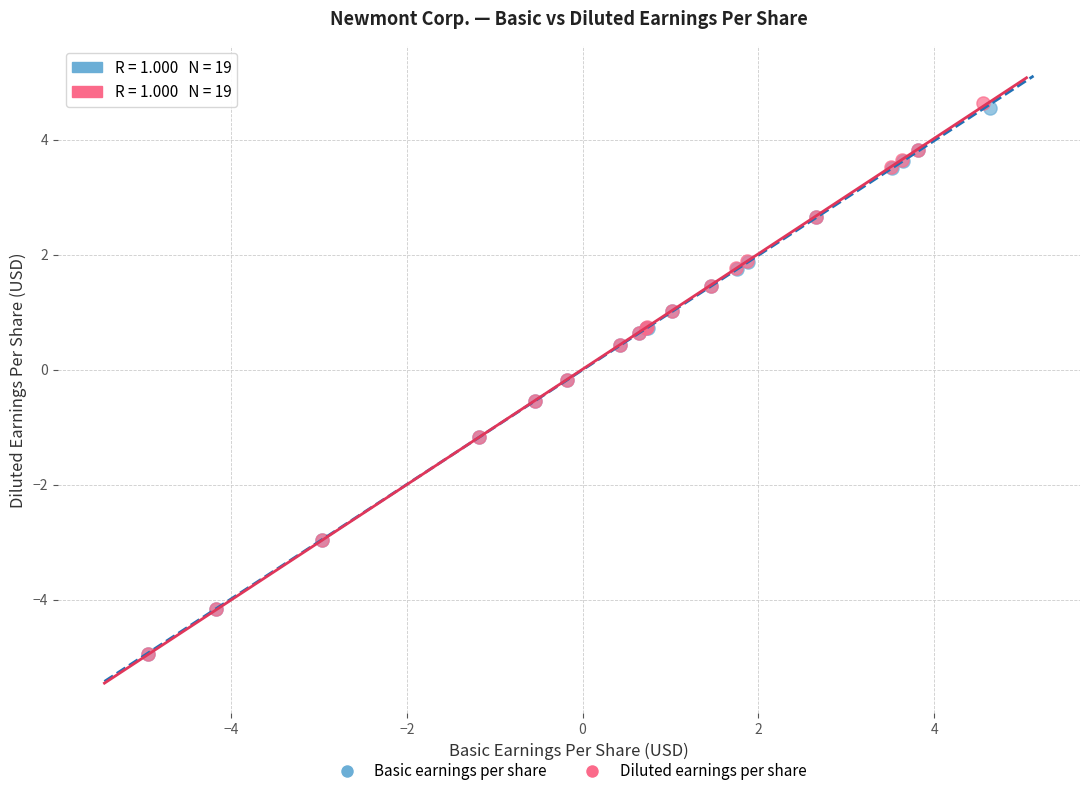

Which series has the largest Y range (max minus min)?

Diluted earnings per share